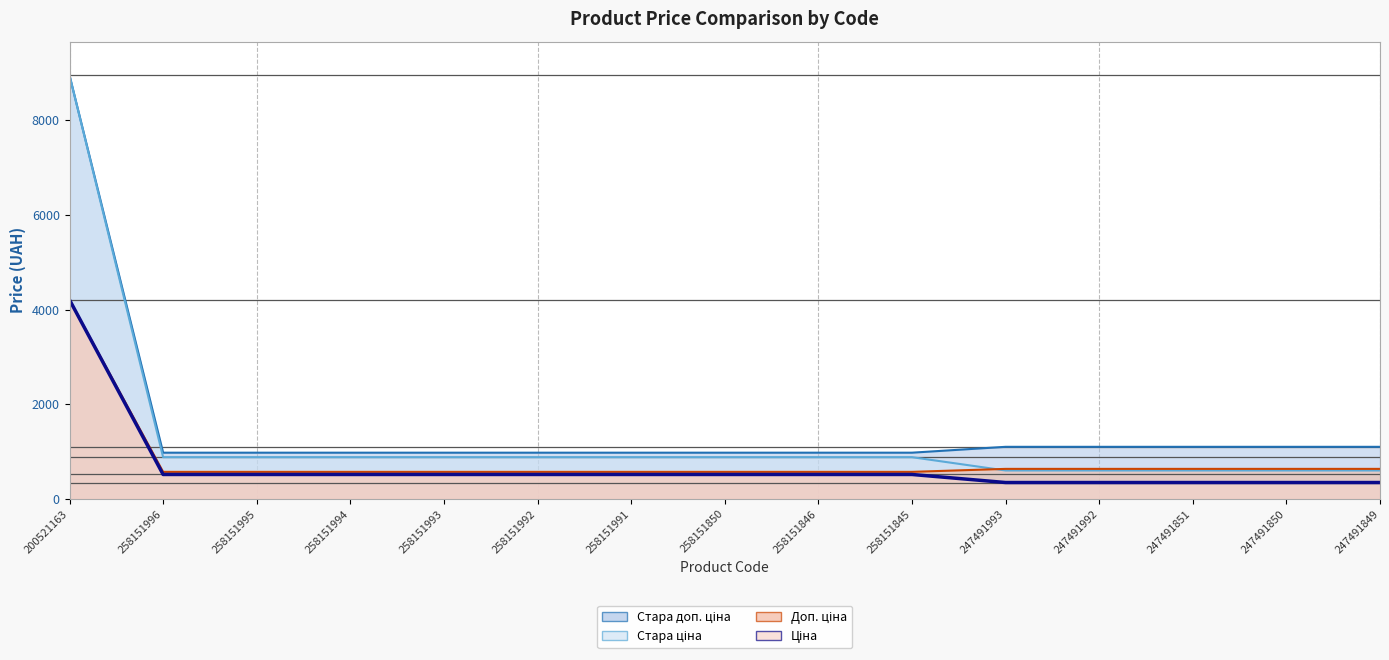

Which series has the widest spread of values?

Стара ціна